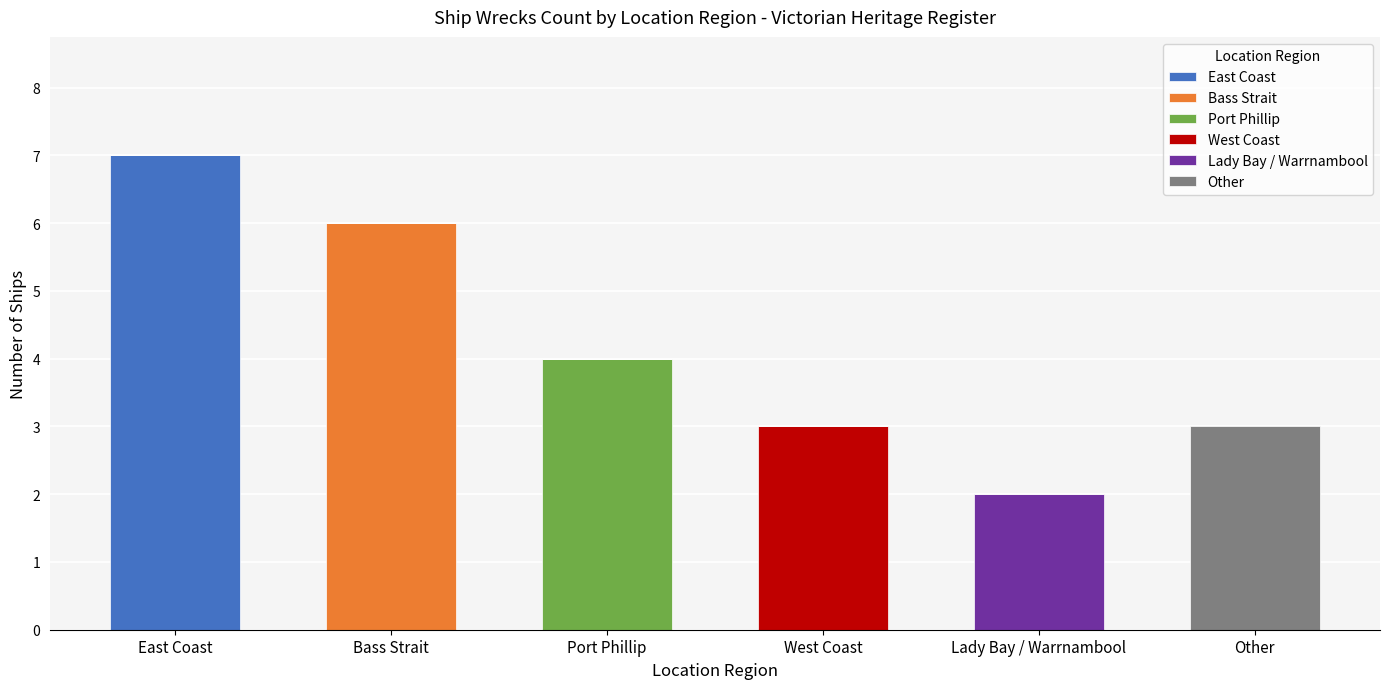

At which label does East Coast reach its peak?

East Coast